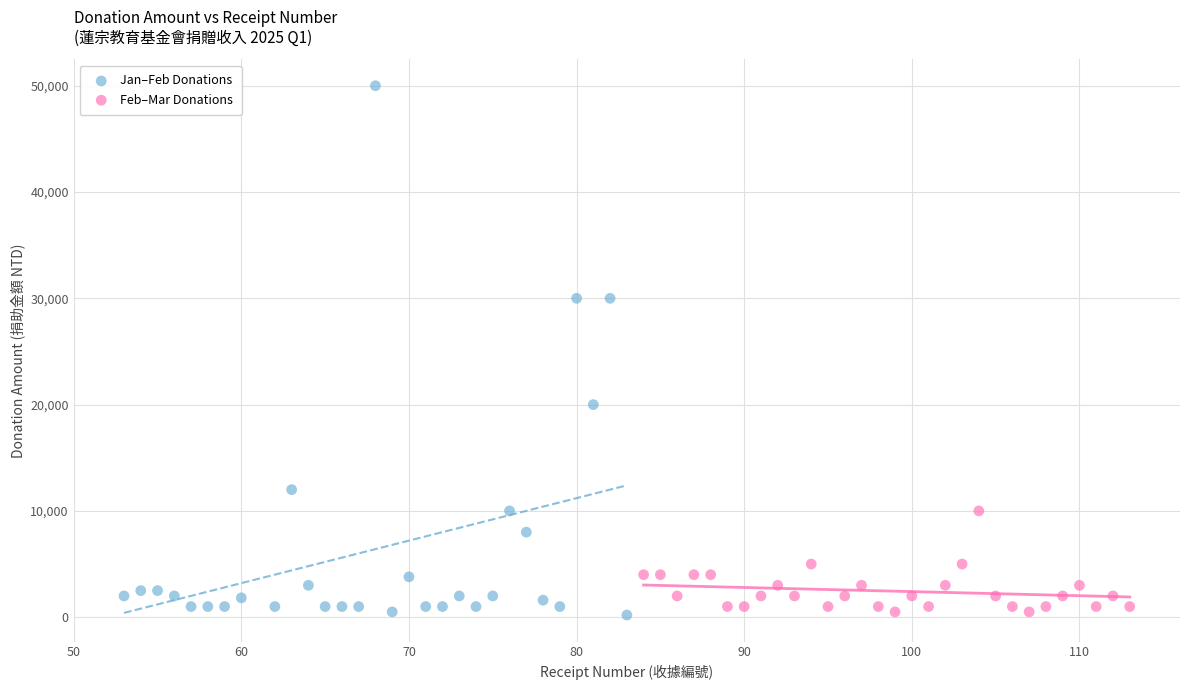

Which series has the widest spread of Y values?

Jan–Feb Donations